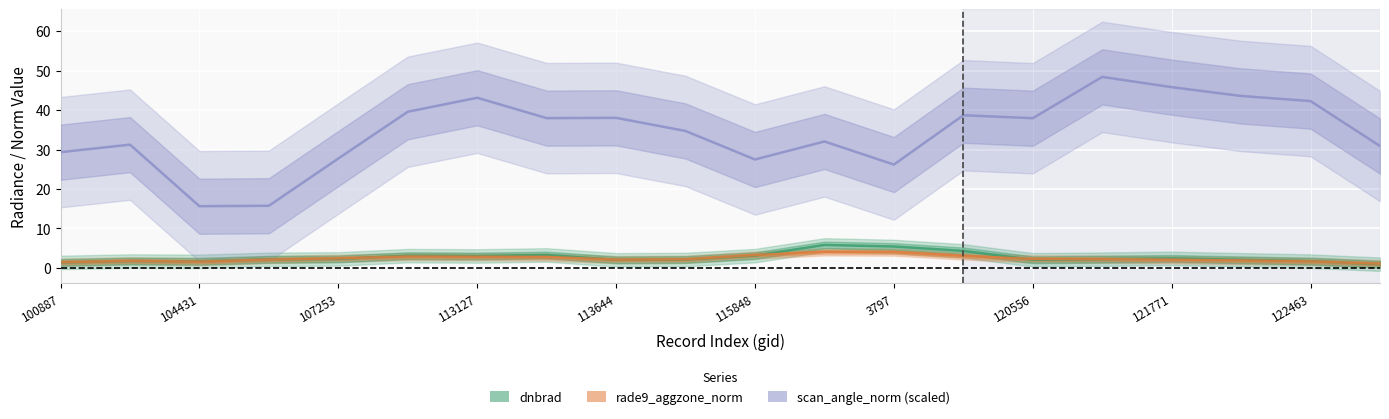

True or false: scan_angle_norm and rade9_aggzone_norm intersect in this chart.

False